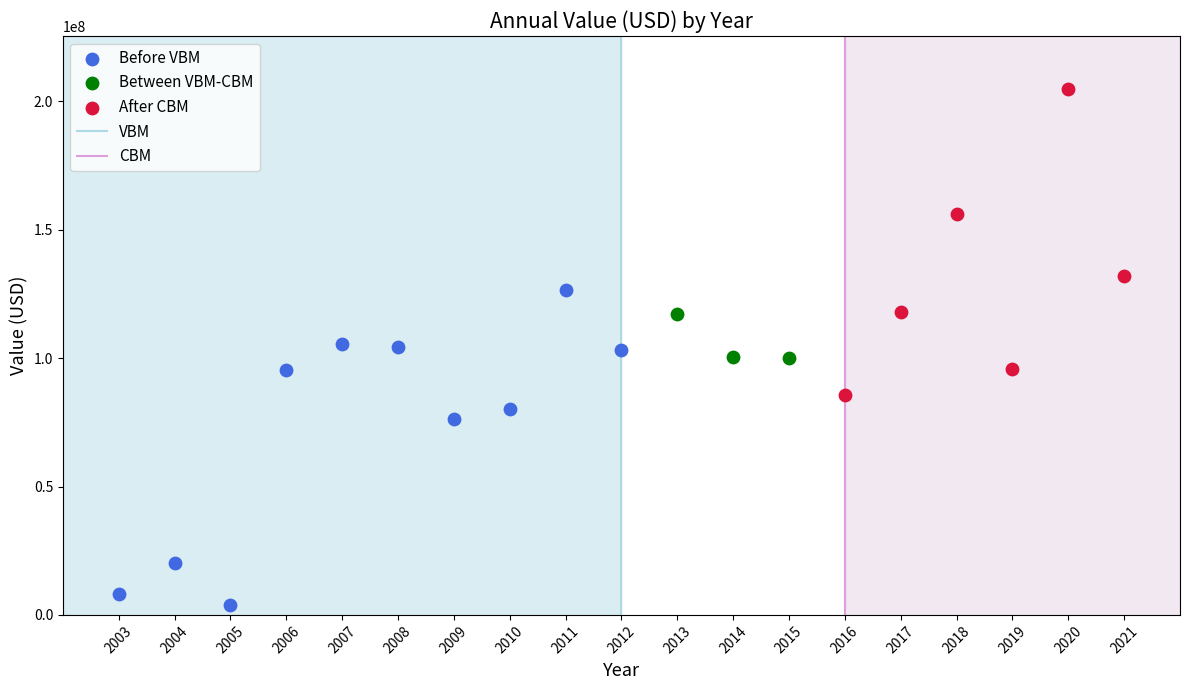

Which series contains the highest Y value?

After CBM